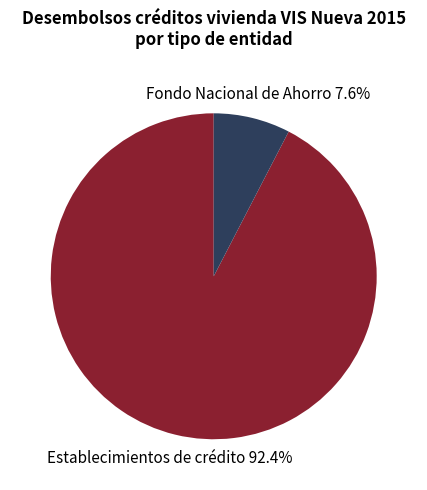

Is there a majority slice in this chart?

Yes